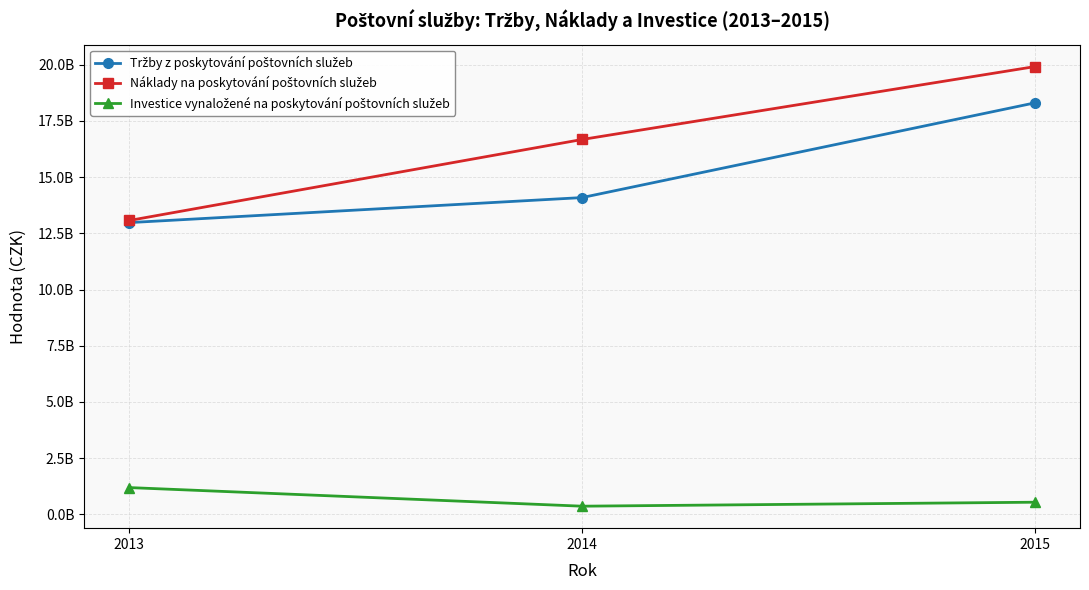

Where does the Náklady na poskytování poštovních služeb series first go above 16676390907?

2015